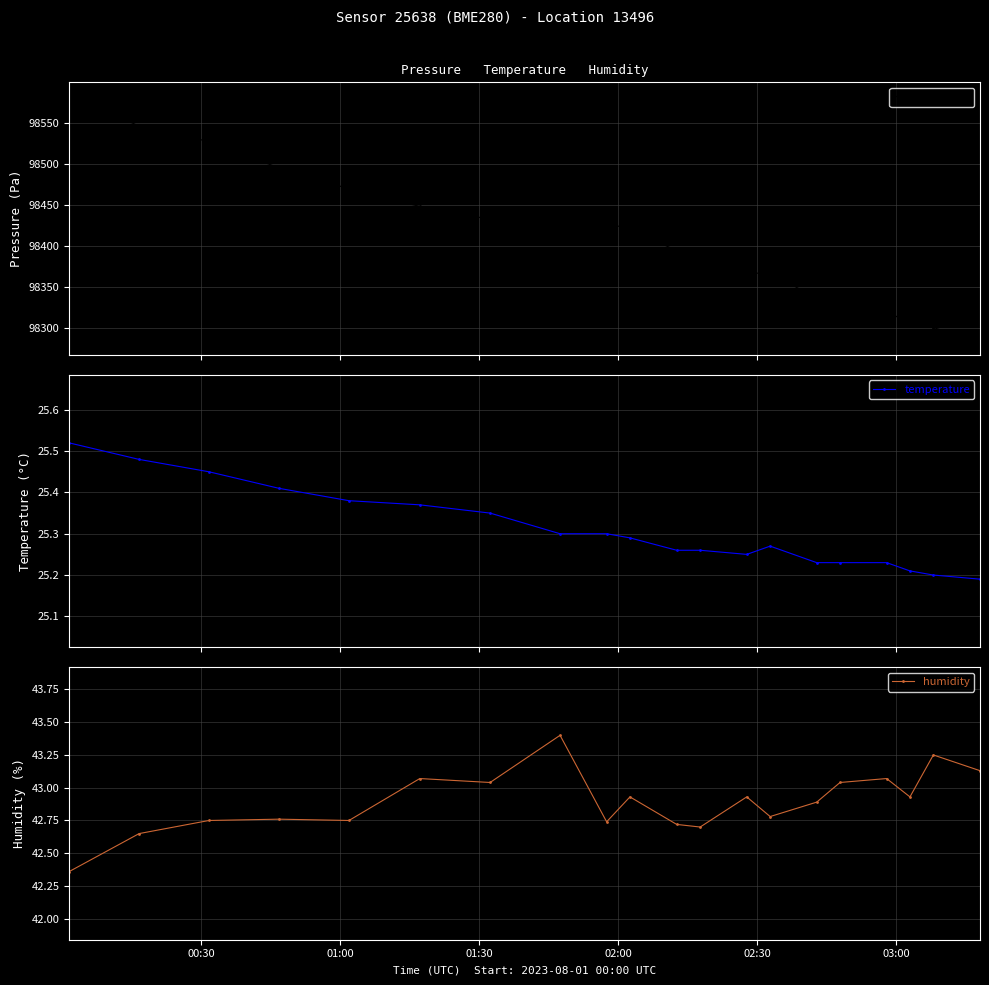

Which series has the largest total across all categories?

pressure